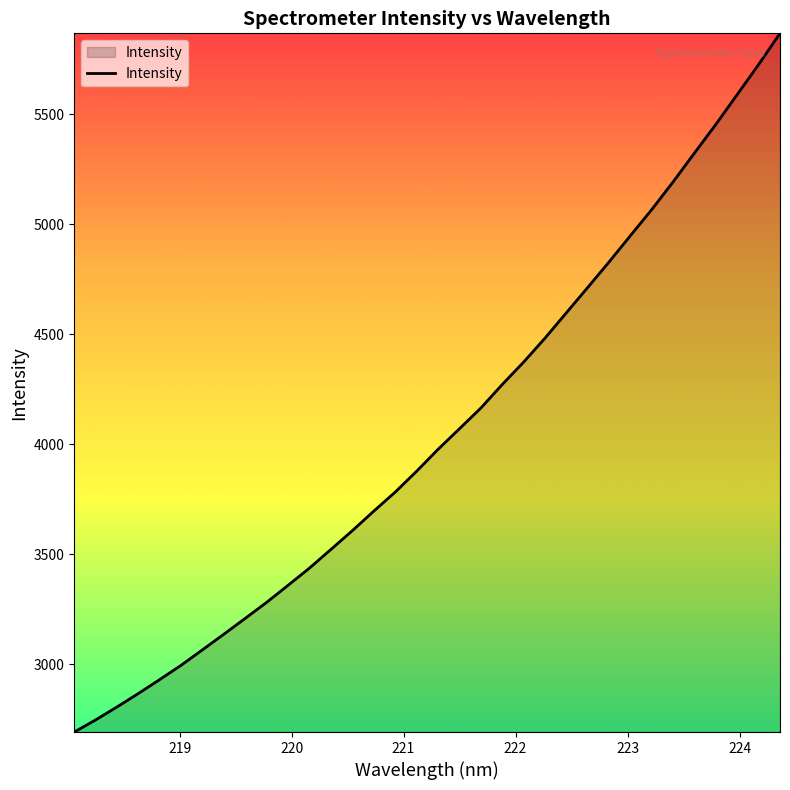

What is the smallest value displayed?

2692.8